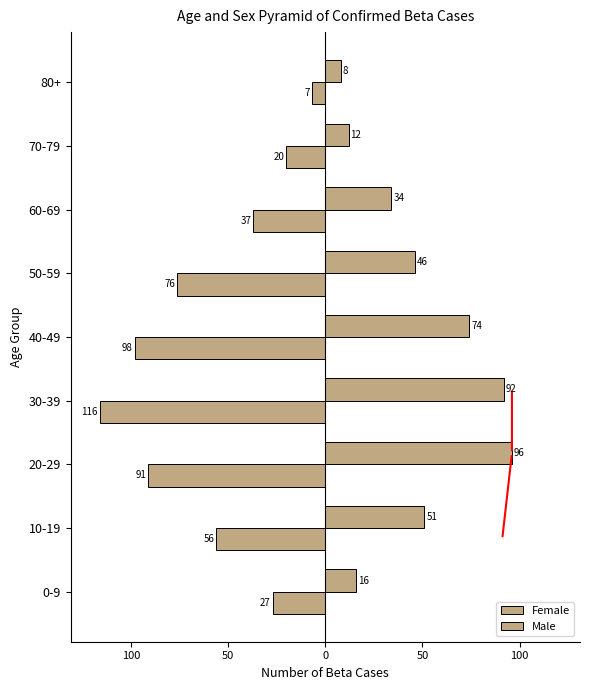

What is the average value of the Male series?

-59